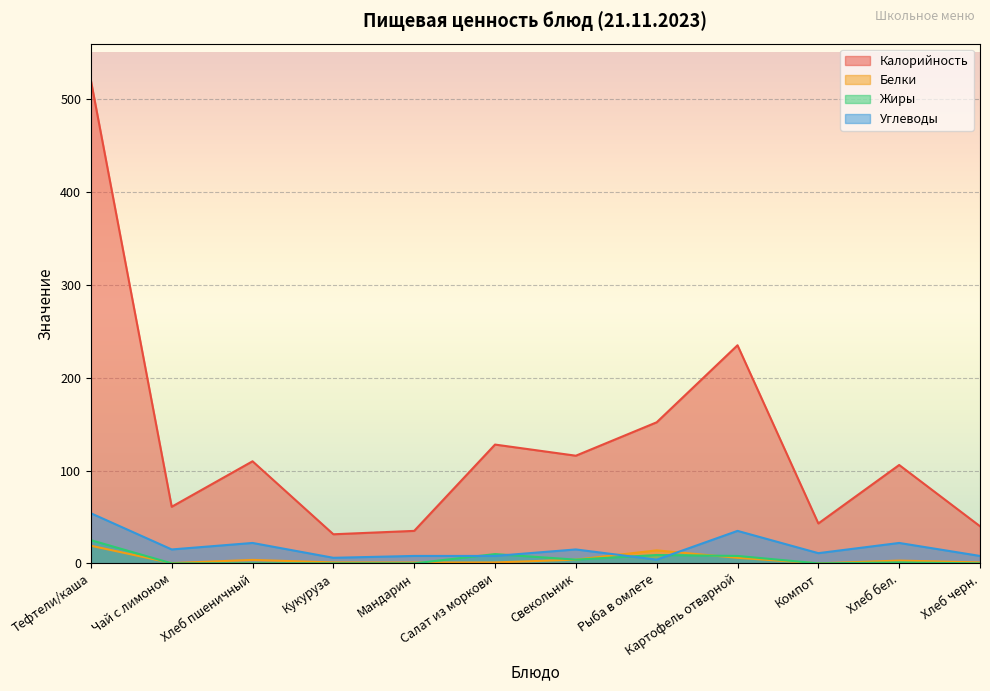

Does the chart display data point markers on the line(s)?

No